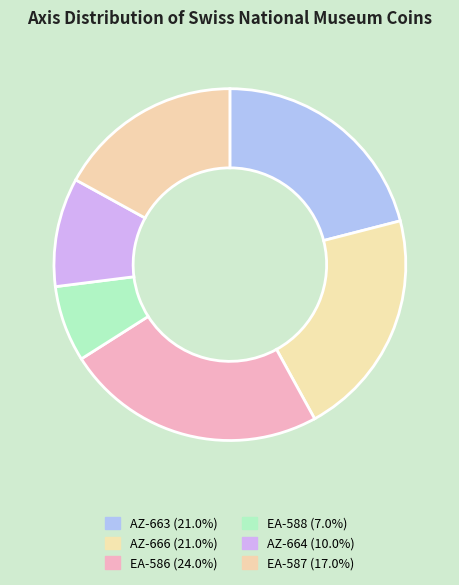

Between EA-586 and AZ-663, which is larger?

EA-586